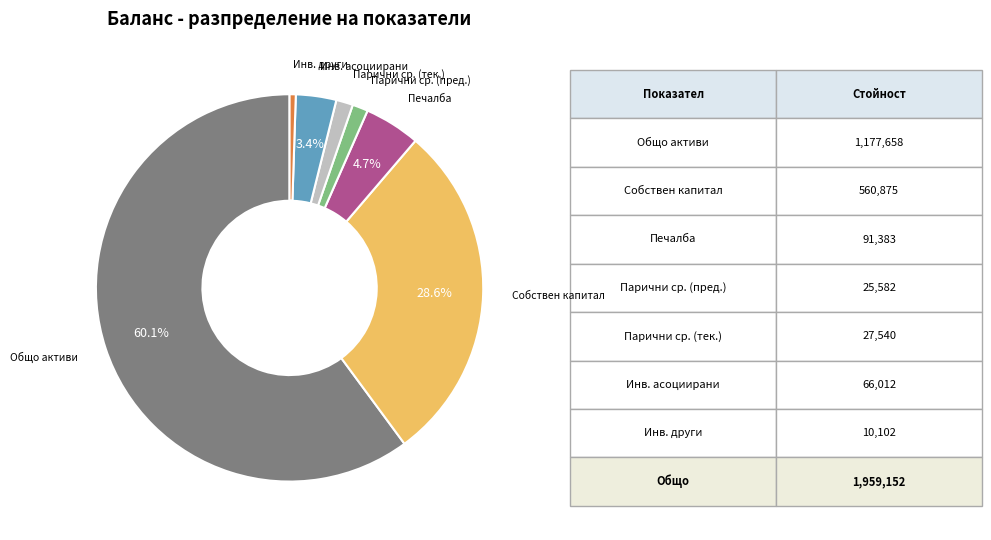

What percentage do Общо активи and Инв. асоциирани together represent?

63.5%